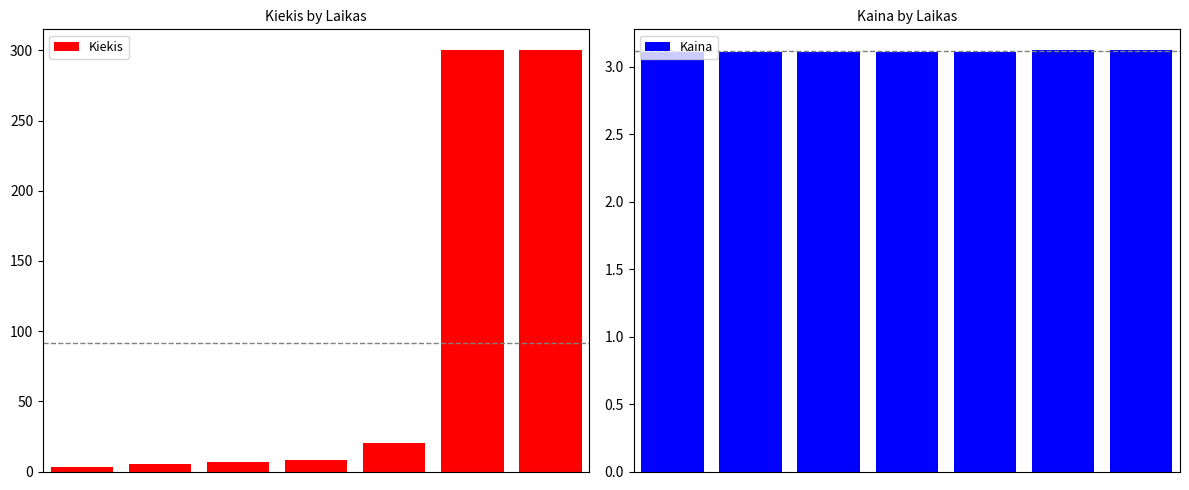

What is the spread (max minus min) of values at 3?

4.9